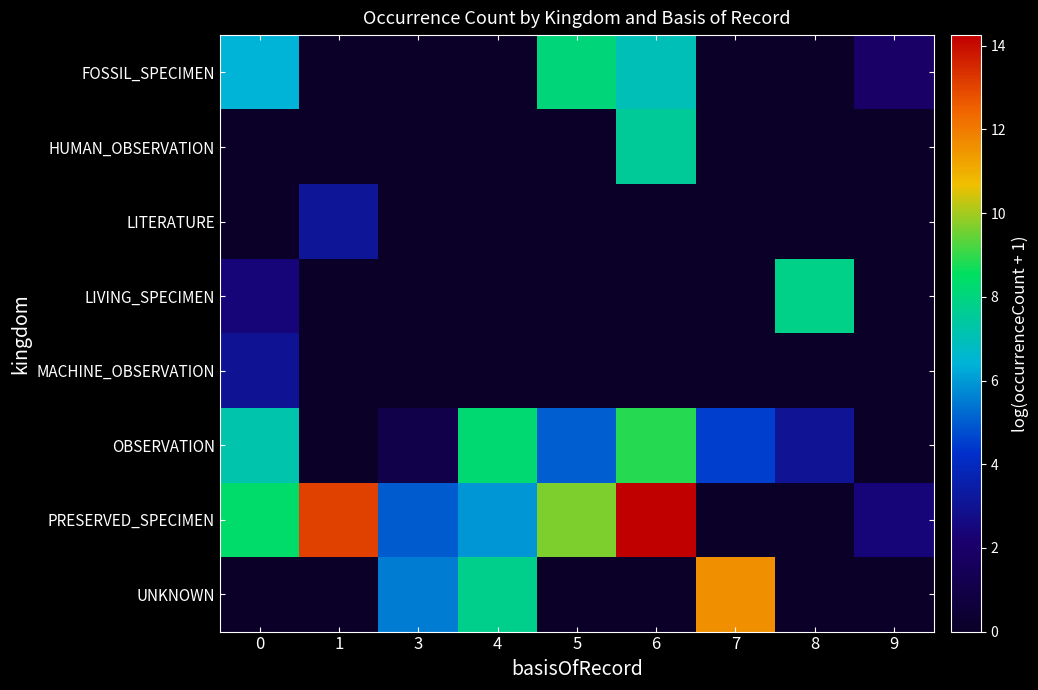

How many data points does each series have?

9